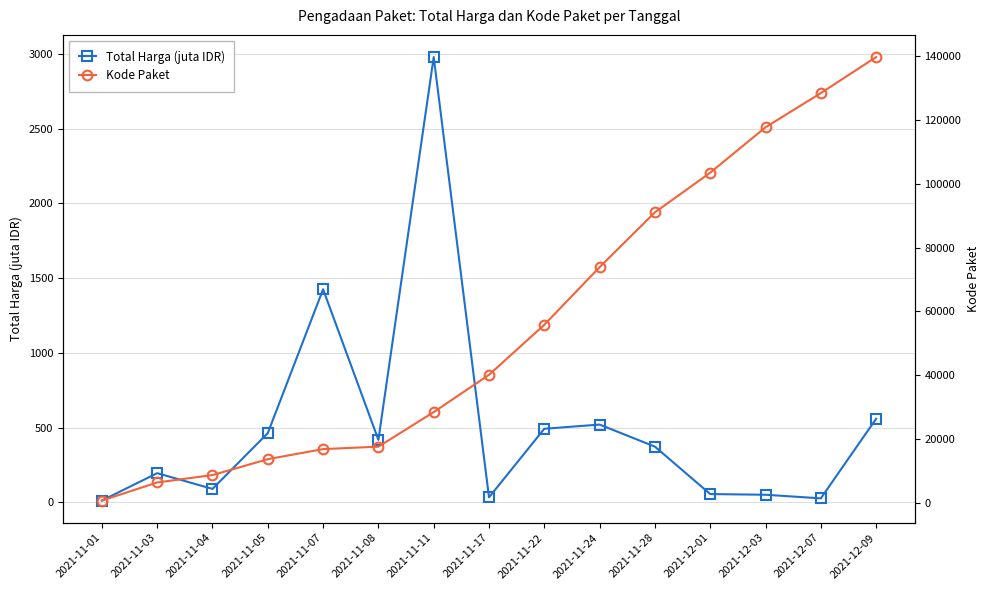

What is the sum of the Kode Paket values at 2021-12-01 and 2021-11-08?

121121.0